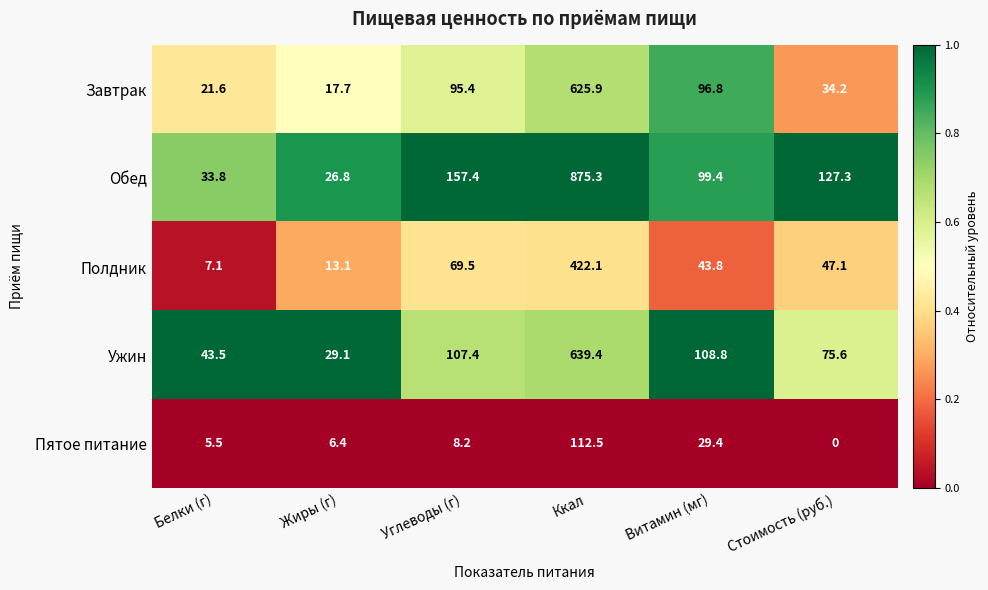

The Завтрак series shows 134.0 at Углеводы (г). True or false?

False